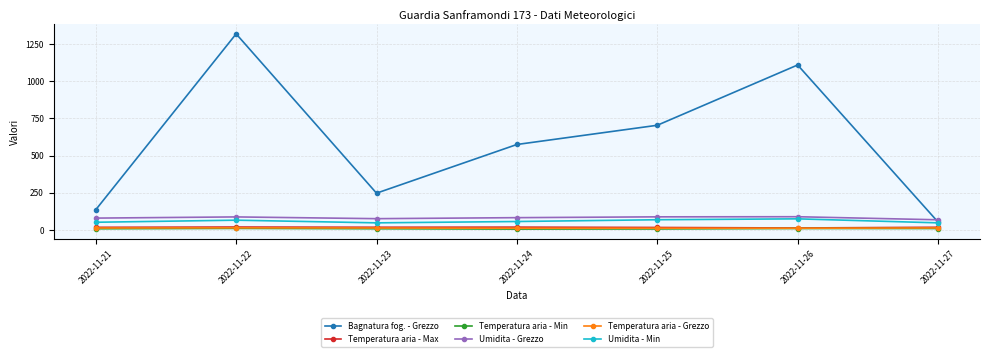

Where is the first local minimum for Bagnatura fog. - Grezzo?

2022-11-23